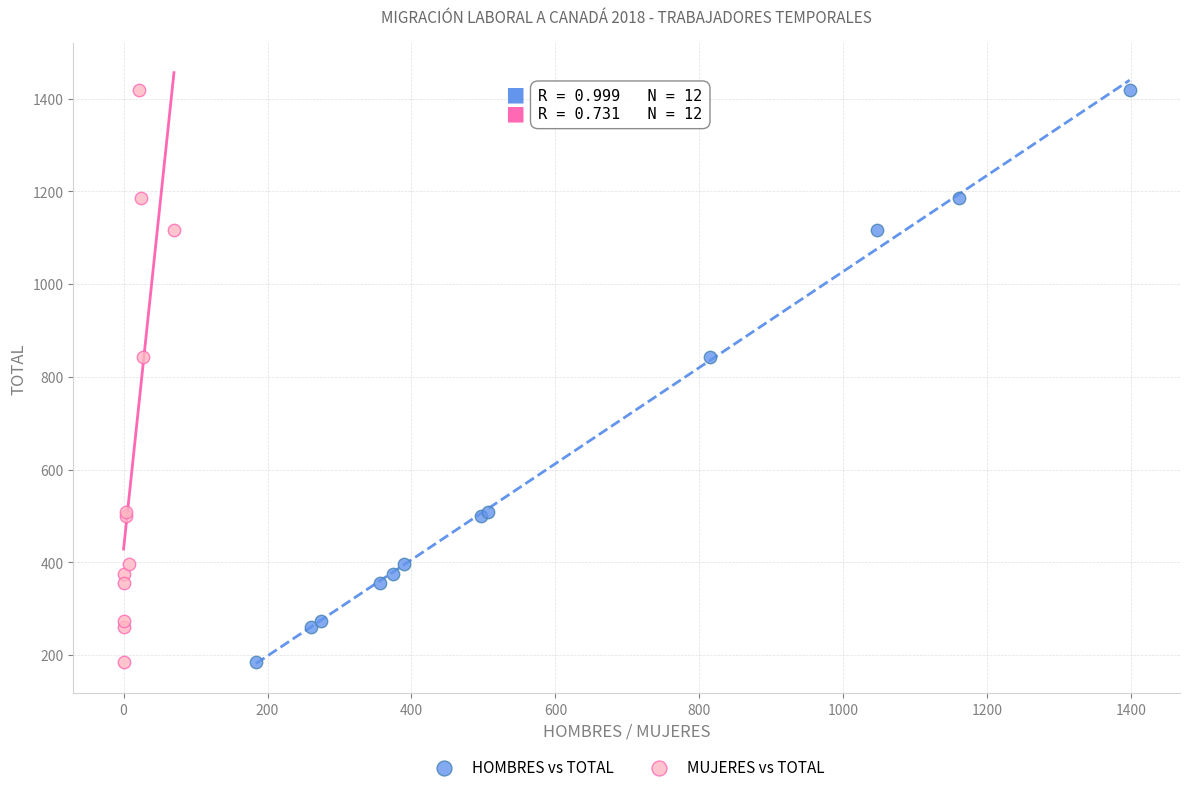

What are all the series names shown in the legend?

HOMBRES vs TOTAL, MUJERES vs TOTAL